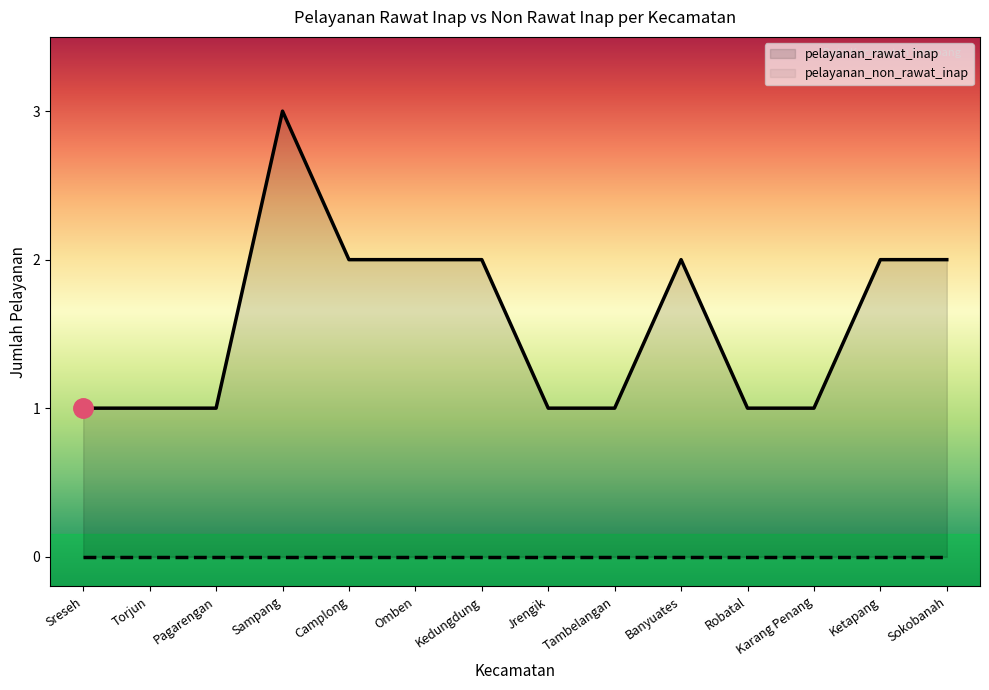

True or false: pelayanan_rawat_inap has more than 0 points higher than both neighbors.

True